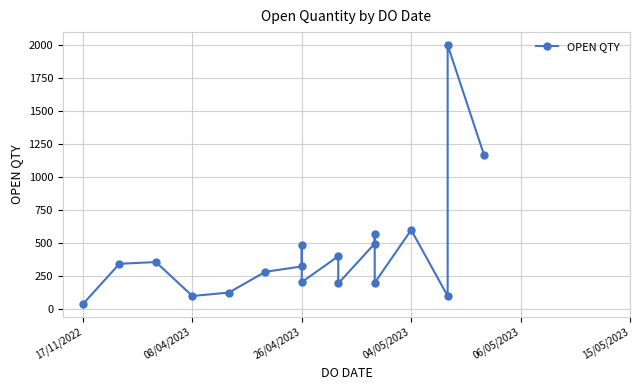

Reading left to right, what are all the values shown in this chart?

39	344	357	100	126	283	324	487	205	401	195	497	572	200	600	100	2000	1166